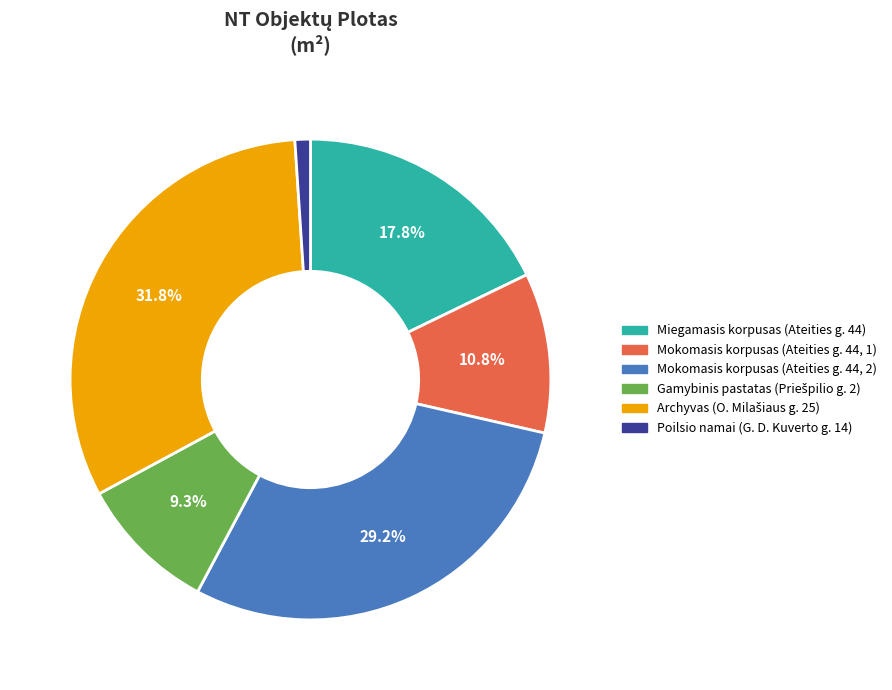

What percentage do Mokomasis korpusas (Ateities g. 44, 2) and Miegamasis korpusas (Ateities g. 44) together represent?

47.0%